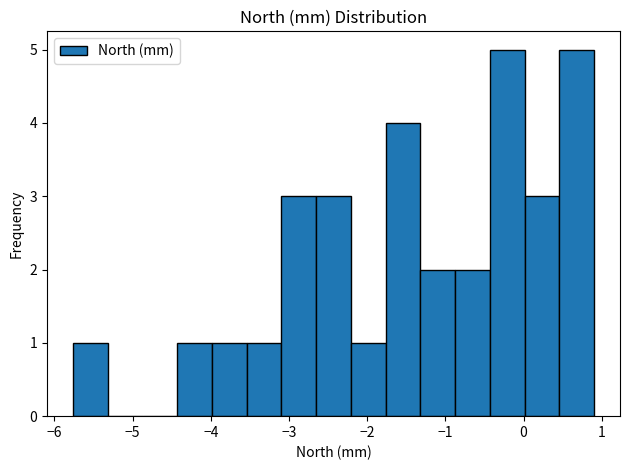

Reading left to right, list every bar in this chart as the range it spans on the x-axis followed by its height. Neither the bar edges nor the heights are printed on the chart, so give them approximately, as read against the axes.

-5.8 to -5.3: 1
-5.3 to -4.9: 0
-4.9 to -4.4: 0
-4.4 to -4.0: 1
-4.0 to -3.5: 1
-3.5 to -3.1: 1
-3.1 to -2.7: 3
-2.7 to -2.2: 3
-2.2 to -1.8: 1
-1.8 to -1.3: 4
-1.3 to -0.9: 2
-0.9 to -0.4: 2
-0.4 to 0.0: 5
0.0 to 0.5: 3
0.5 to 0.9: 5